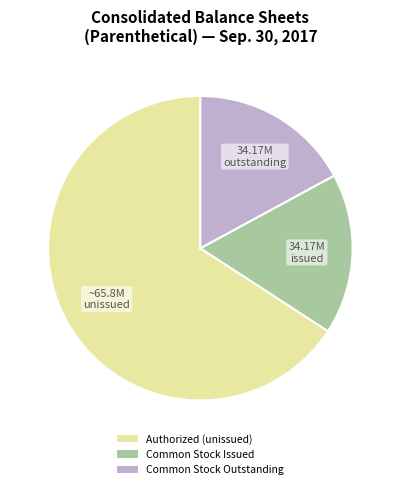

Is there a majority slice in this chart?

Yes